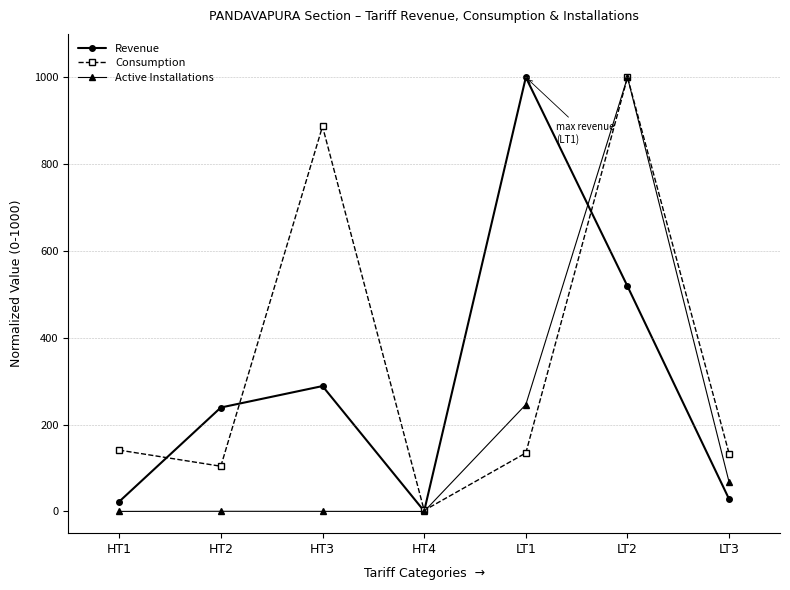

List the series in order of their overall mean, lowest first.

Active Installations, Revenue, Consumption